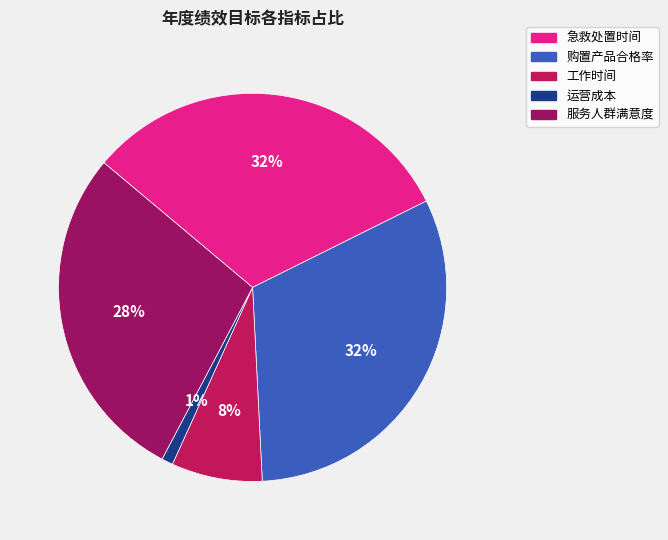

Is it true that 购置产品合格率 is 25% of the pie?

False